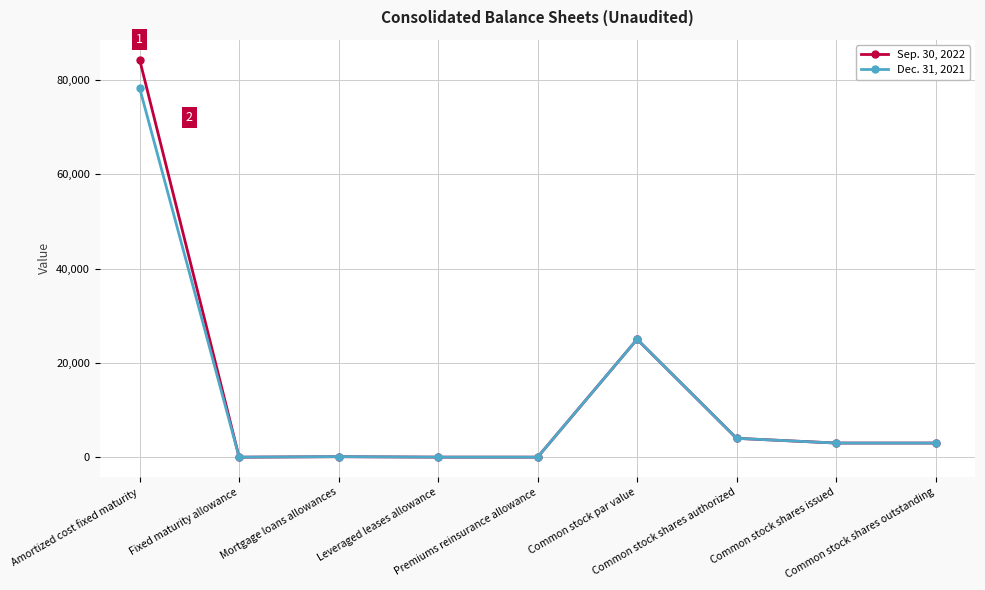

True or false: Dec. 31, 2021 has more than 0 points higher than both neighbors.

True